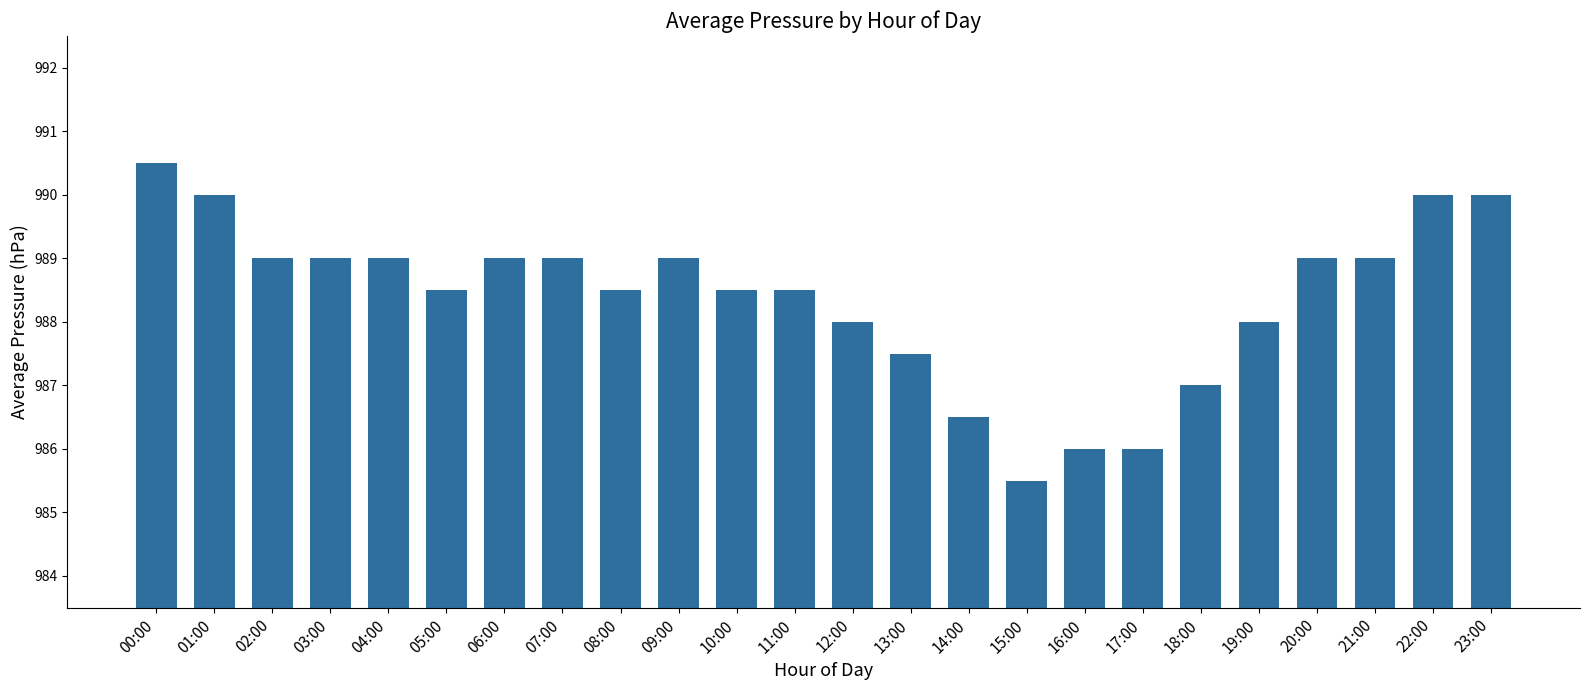

What is the smallest value displayed?

985.5